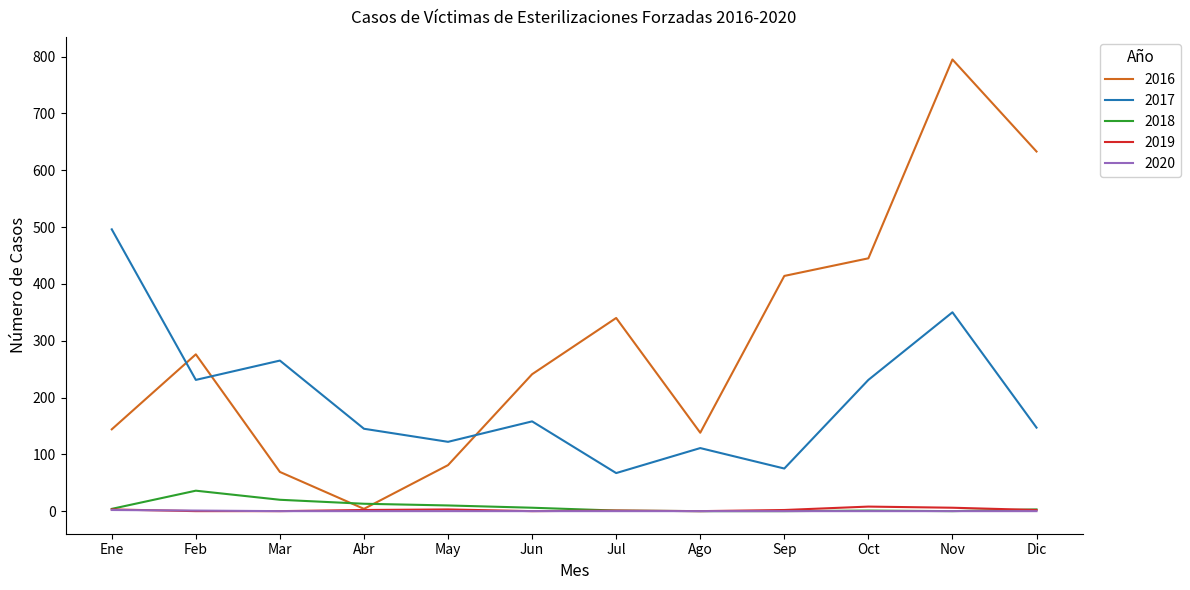

After their last crossing, which series has the higher values: 2017 or 2016?

2016